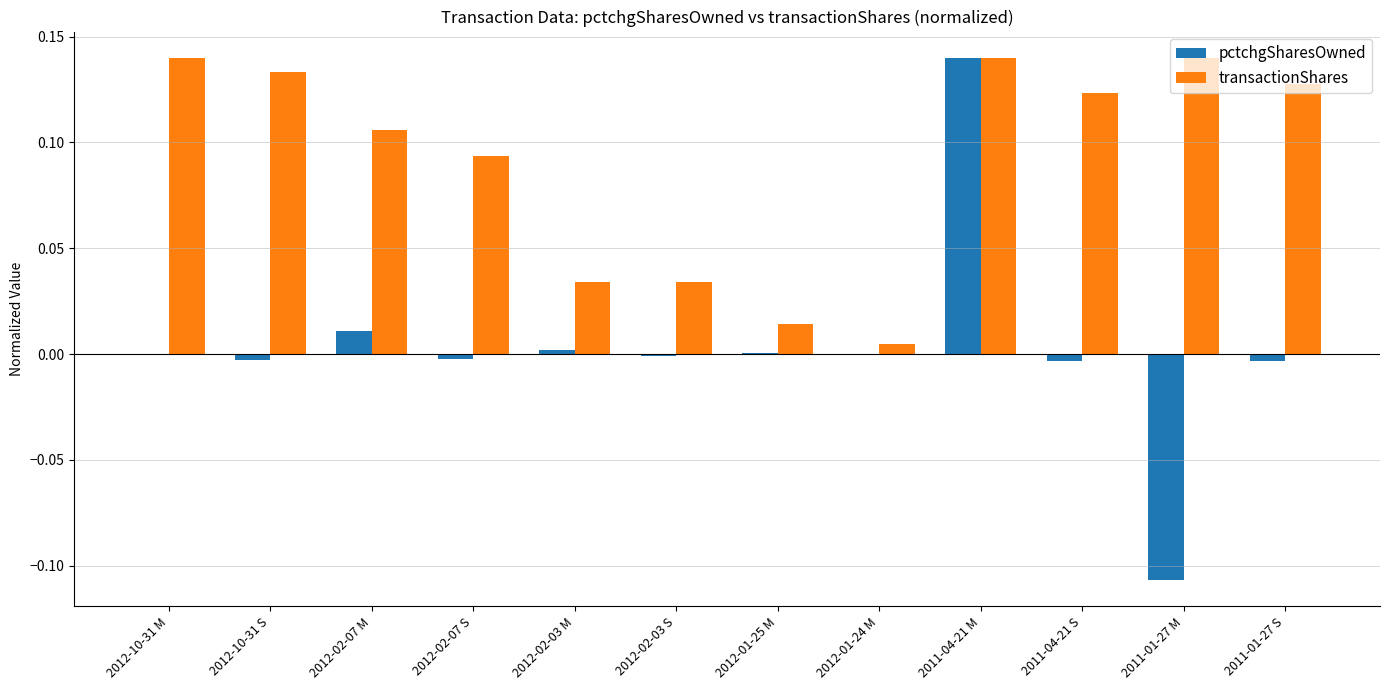

How many categories are shown in the chart?

12